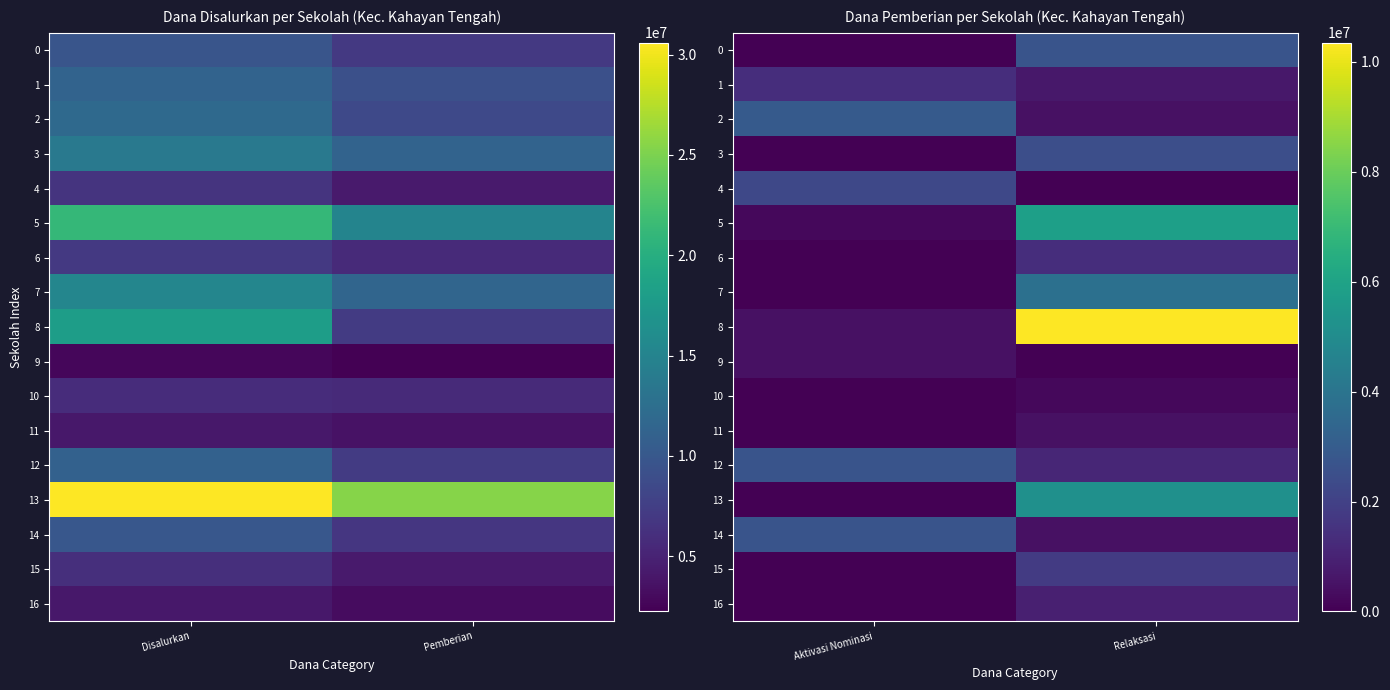

The value of 2 at Relaksasi is 245854. True or false?

False